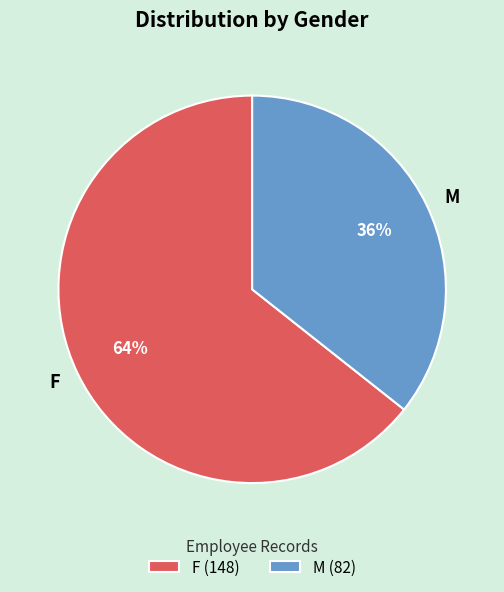

How many slices are in this pie chart?

2